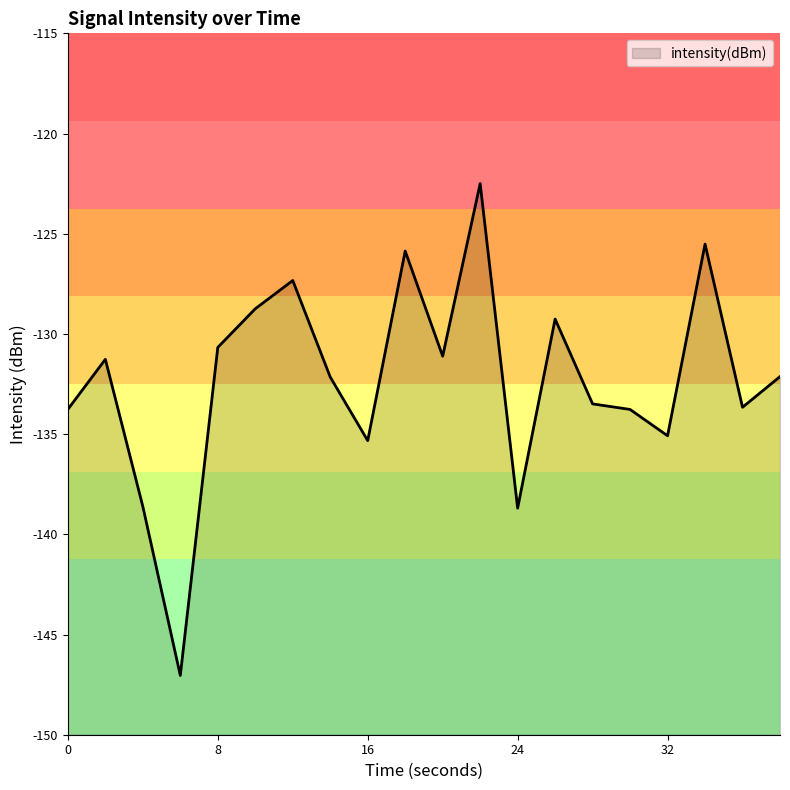

What is the difference between the maximum and second lowest values?

16.2